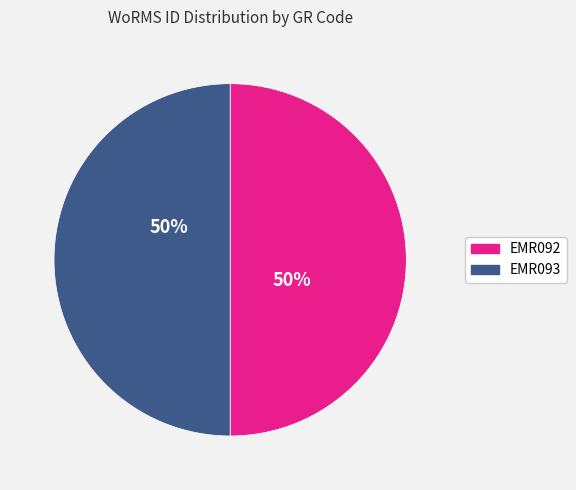

To the nearest percent, what percentage of the pie is EMR093?

50%